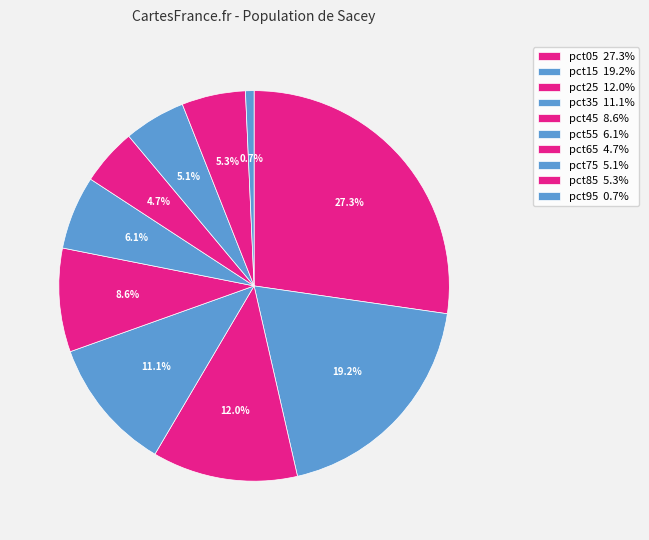

How many slices are in this pie chart?

10